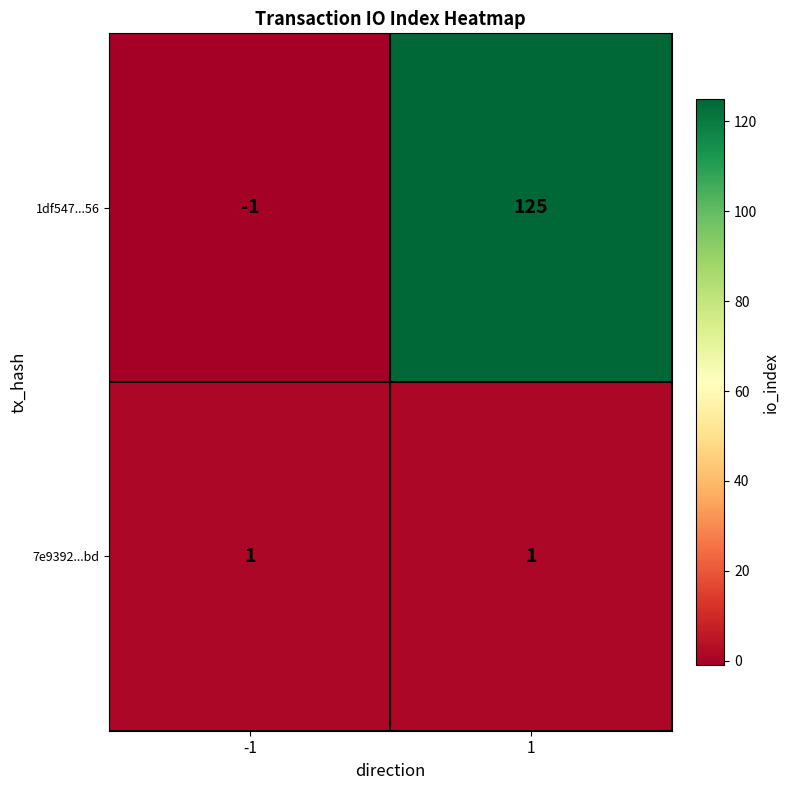

How many series are shown in this chart?

2